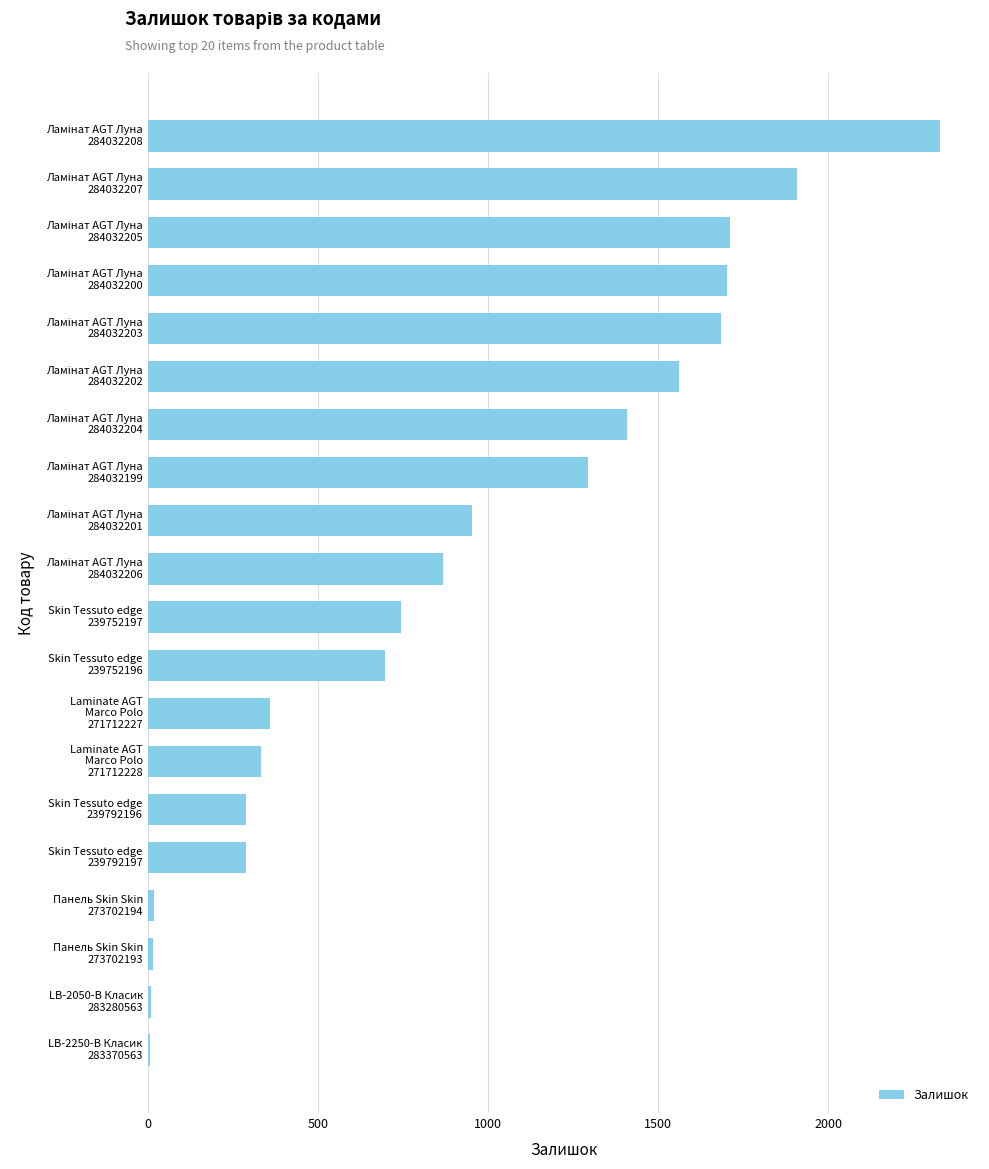

How many values are below 869?

10